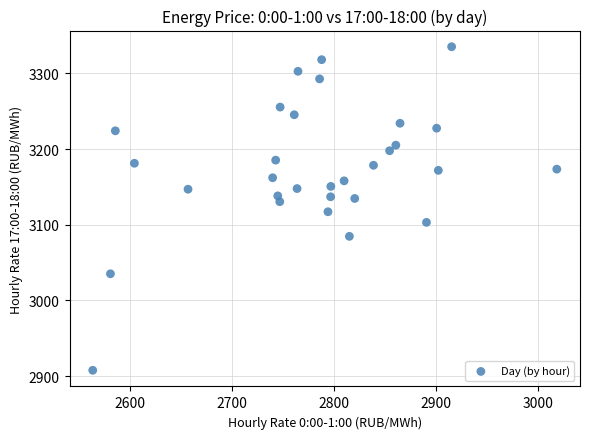

What is the range of X values (max minus min)?

454.6